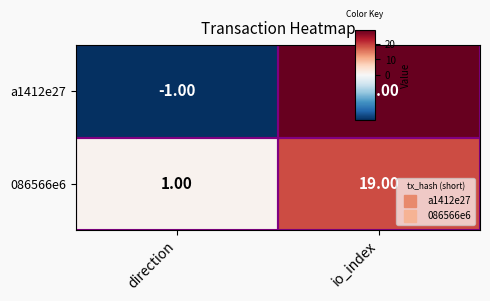

What is the average value of the 086566e6 series?

10